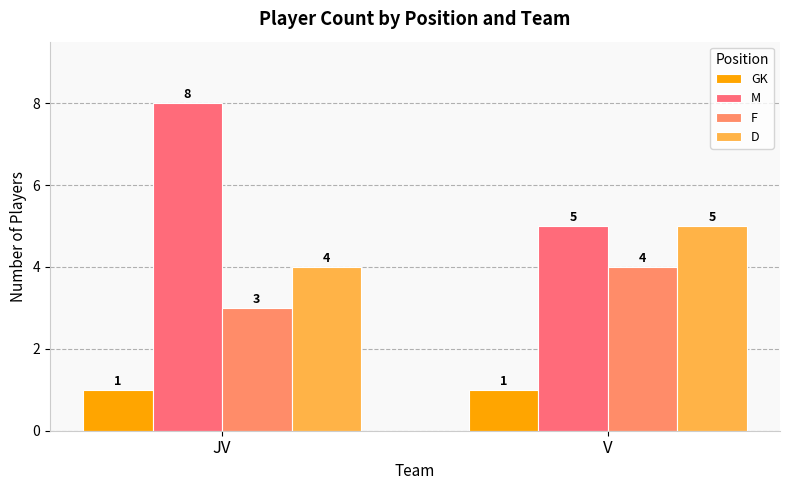

What are all the series names shown in the legend?

GK, M, F, D